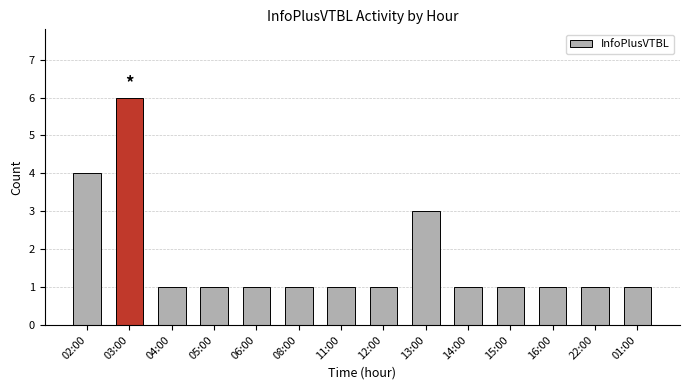

True or false: the data shows 2 at 08:00.

False